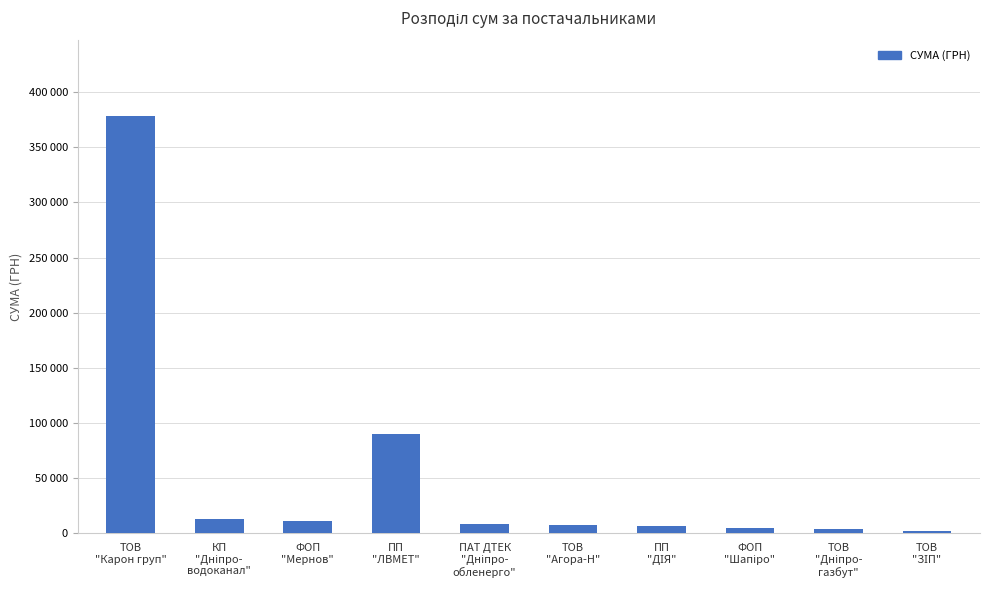

Reading left to right, what are all the values shown in this chart?

ТОВ
"Карон груп"=378684.5	КП
"Дніпро-
водоканал"=12685.5	ФОП
"Мернов"=11162.1	ПП
"ЛВМЕТ"=90000.0	ПАТ ДТЕК
"Дніпро-
обленерго"=8773.3	ТОВ
"Агора-Н"=7870.1	ПП
"ДІЯ"=6855.9	ФОП
"Шапіро"=4831.0	ТОВ
"Дніпро-
газбут"=3612.2	ТОВ
"ЗІП"=1850.6